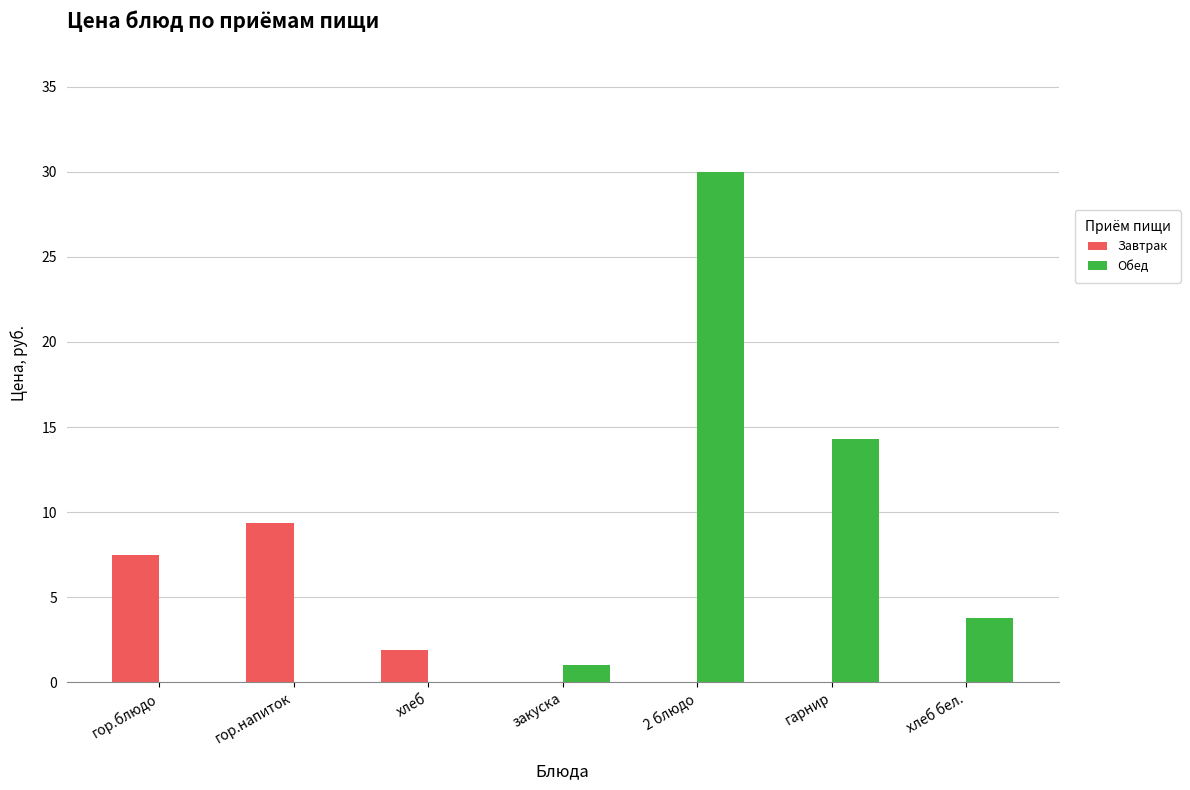

Are the bars grouped side by side (vs. stacked)?

Yes